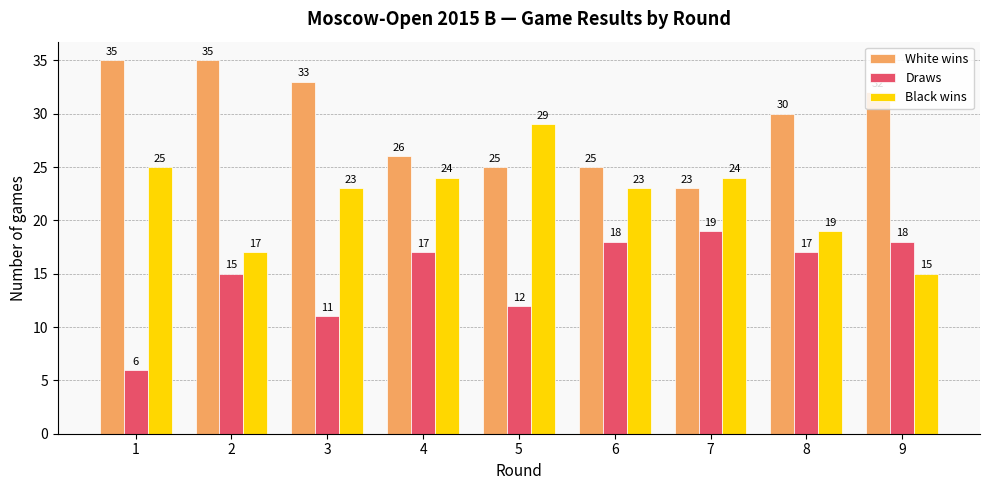

What is the total value across all series at 6?

66